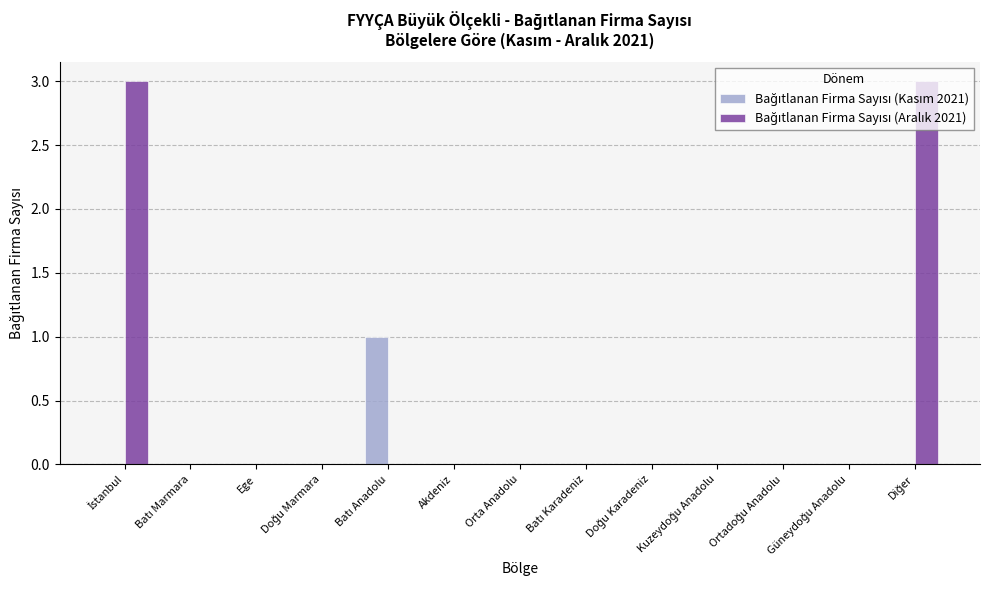

What is the maximum value shown in the chart?

3